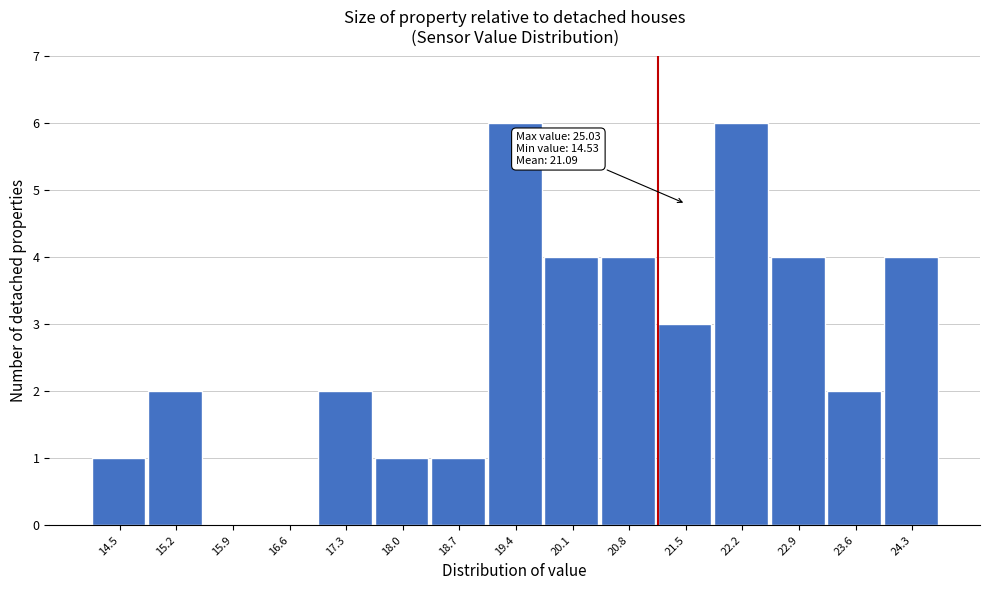

Reading left to right, list all the values displayed in this chart.

14.5=1	15.2=2	15.9=0	16.6=0	17.3=2	18.0=1	18.7=1	19.4=6	20.1=4	20.8=4	21.5=3	22.2=6	22.9=4	23.6=2	24.3=4